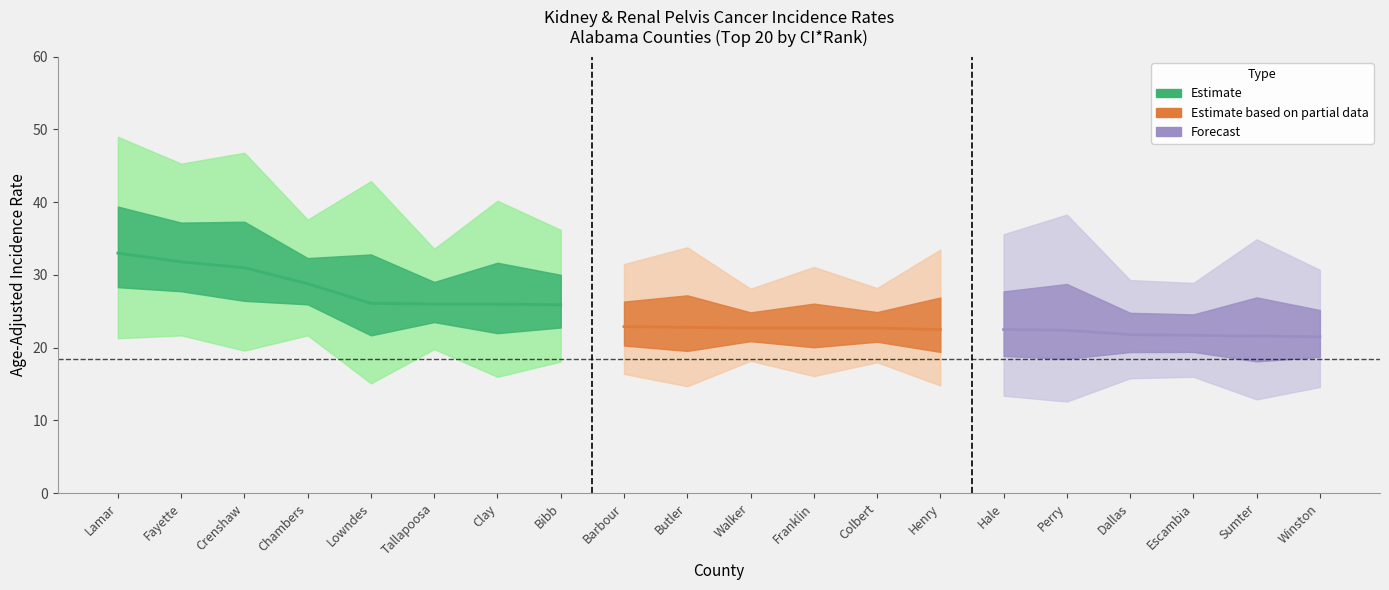

True or false: Lower 95% CI and Age-Adjusted Rate cross at least once.

False